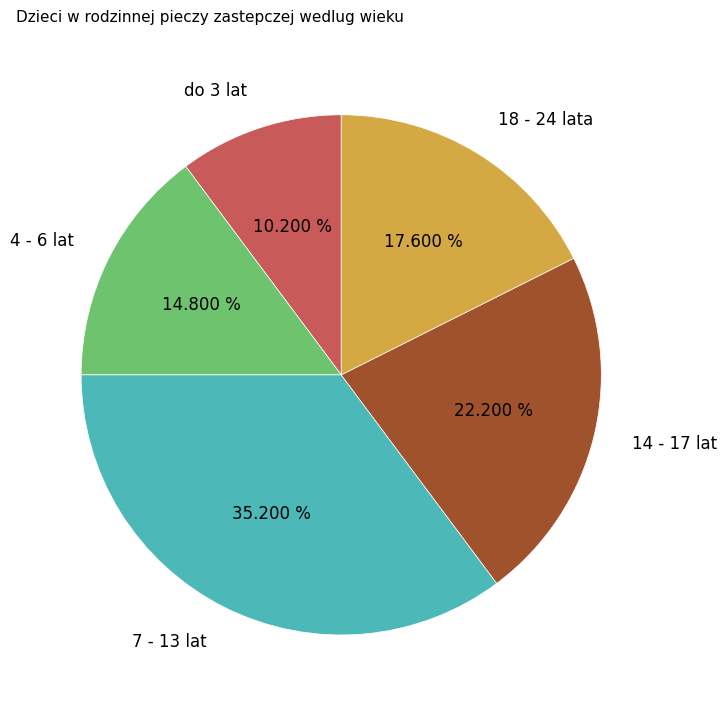

Is there a majority slice in this chart?

No